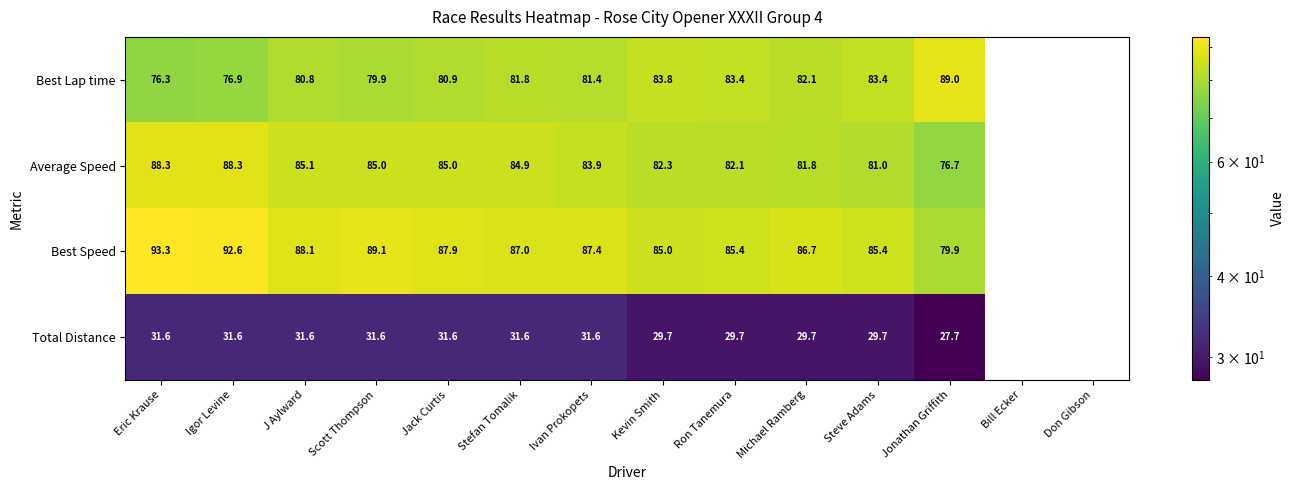

Between Stefan Tomalik and Michael Ramberg, which series saw the biggest shift?

Average Speed